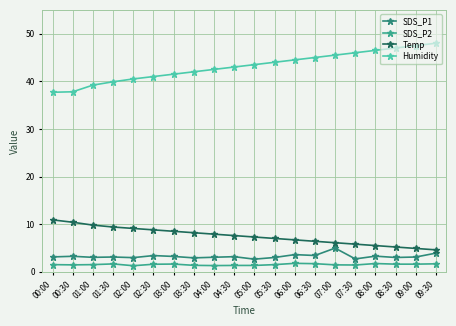

Is it true that Temp equals 15.3 at 02:30?

False